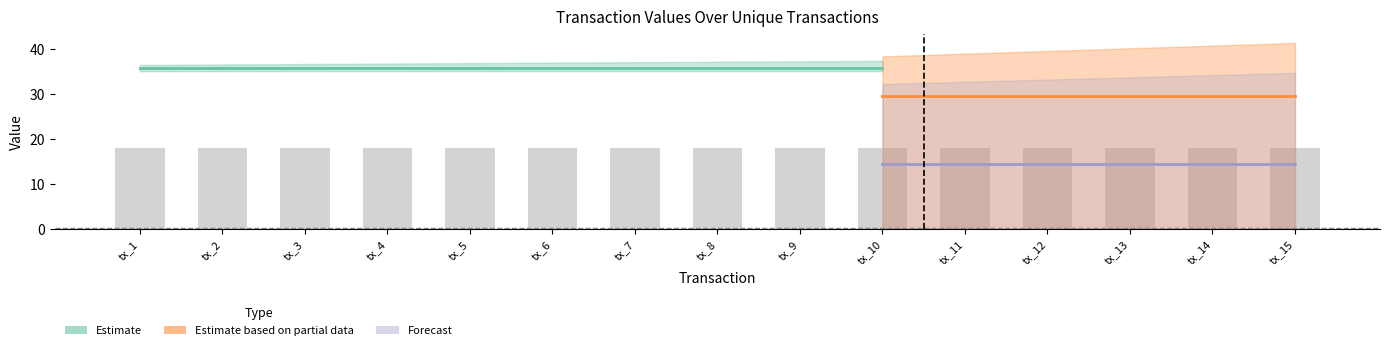

Rank the categories by Ticket value from lowest to highest.

tx_1, tx_2, tx_3, tx_4, tx_5, tx_6, tx_7, tx_8, tx_9, tx_10, tx_11, tx_12, tx_13, tx_14, tx_15